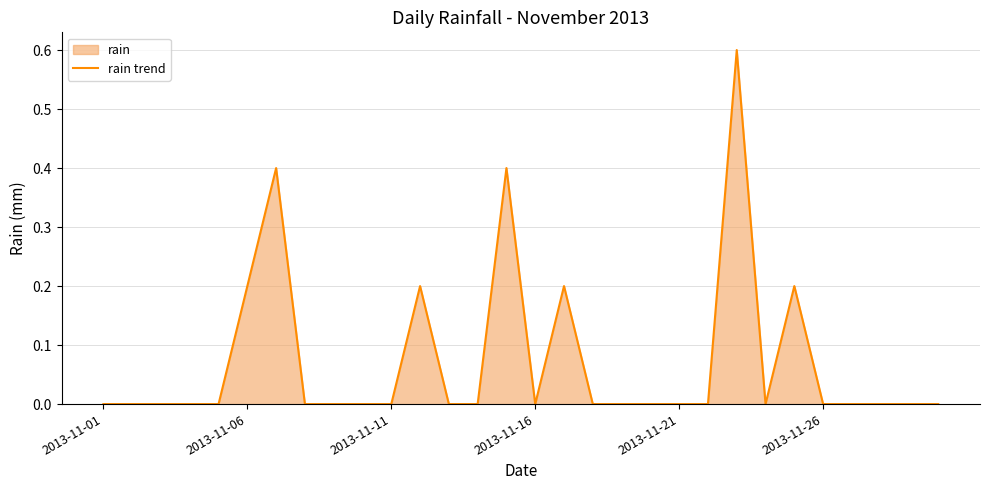

What is the greatest value displayed?

0.6